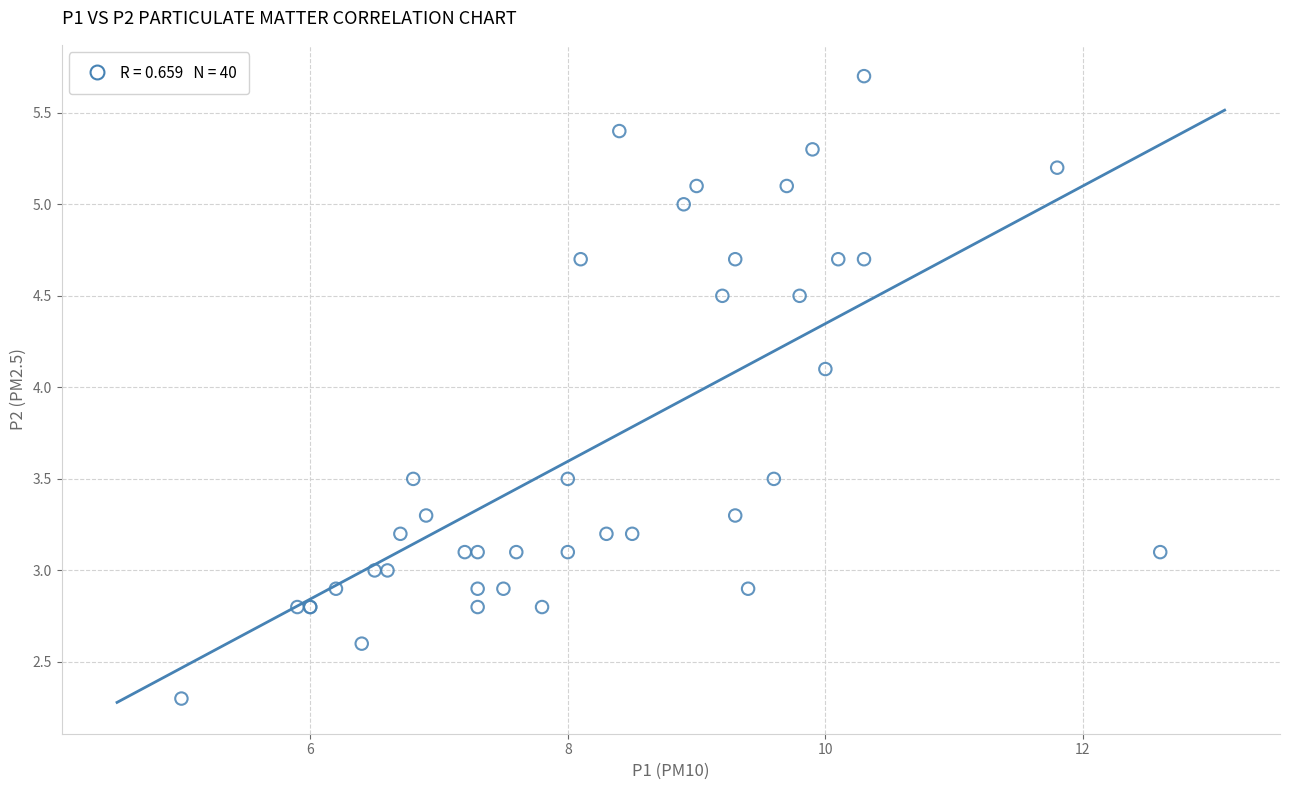

What Y value in the scatter plot is closest to 4?

4.1